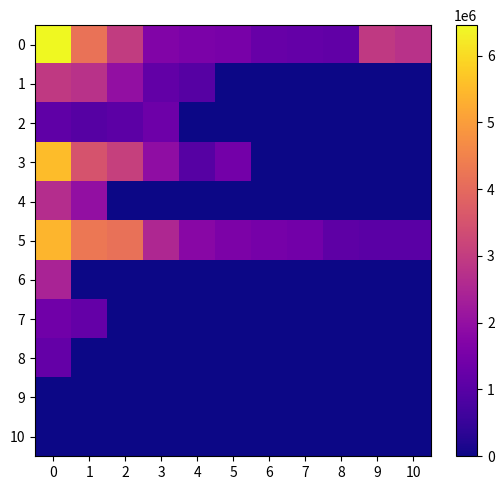

Reading right to left, list all the values displayed in this chart.

0: 10=2759000	9=2939000	8=1137000	7=1194000	6=1260000	5=1538000	4=1576000	3=1669000	2=2995000	1=4167000	0=6455000
1: 10=0	9=0	8=0	7=0	6=0	5=0	4=982000	3=1167000	2=1988000	1=2759000	0=2939000
2: 10=0	9=0	8=0	7=0	6=0	5=0	4=0	3=1337000	2=1069000	1=961000	0=1126000
3: 10=0	9=0	8=0	7=0	6=0	5=1441000	4=965000	3=1919000	2=3077000	1=3524000	0=5541000
4: 10=0	9=0	8=0	7=0	6=0	5=0	4=0	3=0	2=0	1=1977000	0=2655000
5: 10=1048000	9=1056000	8=1087000	7=1428000	6=1511000	5=1605000	4=1813000	3=2543000	2=4138000	1=4269000	0=5404000
6: 10=0	9=0	8=0	7=0	6=0	5=0	4=0	3=0	2=0	1=0	0=2426000
7: 10=0	9=0	8=0	7=0	6=0	5=0	4=0	3=0	2=0	1=1187000	0=1407000
8: 10=0	9=0	8=0	7=0	6=0	5=0	4=0	3=0	2=0	1=0	0=1194000
9: 10=0	9=0	8=0	7=0	6=0	5=0	4=0	3=0	2=0	1=0	0=0
10: 10=0	9=0	8=0	7=0	6=0	5=0	4=0	3=0	2=0	1=0	0=0